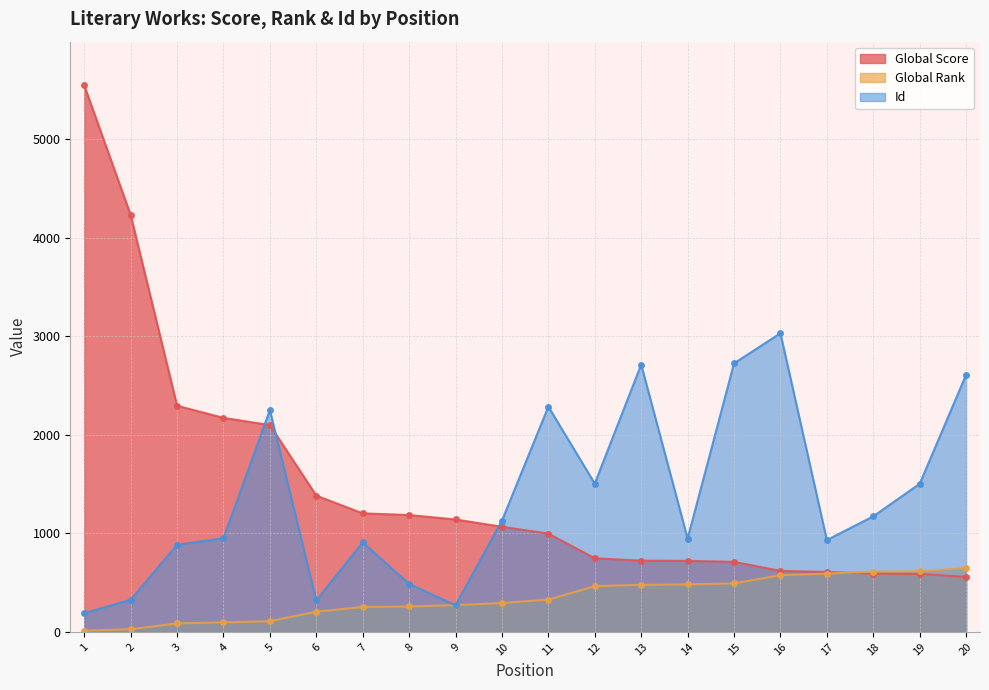

Count the number of data series in this chart.

3